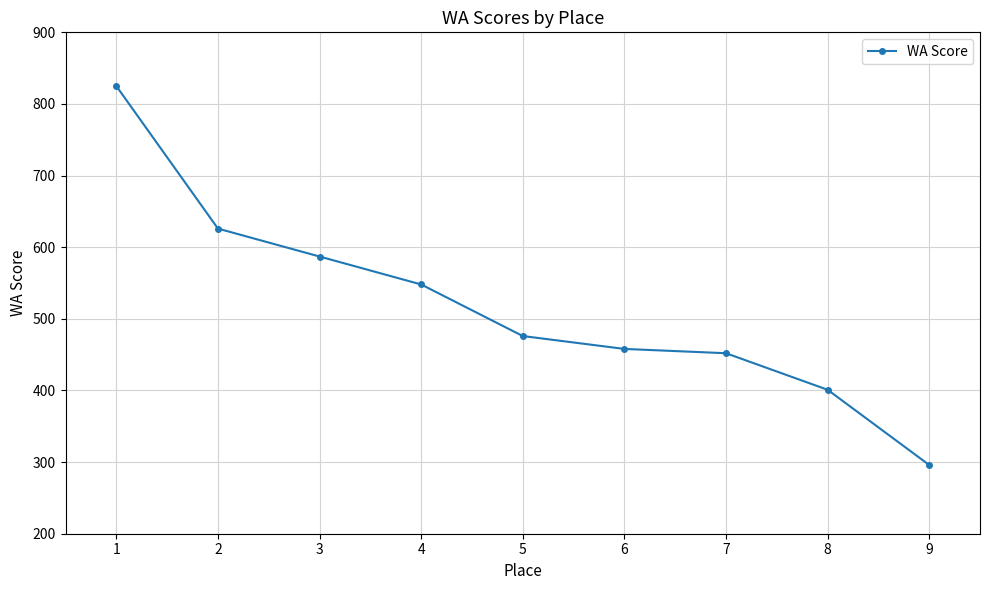

Does the chart display data point markers on the line(s)?

Yes